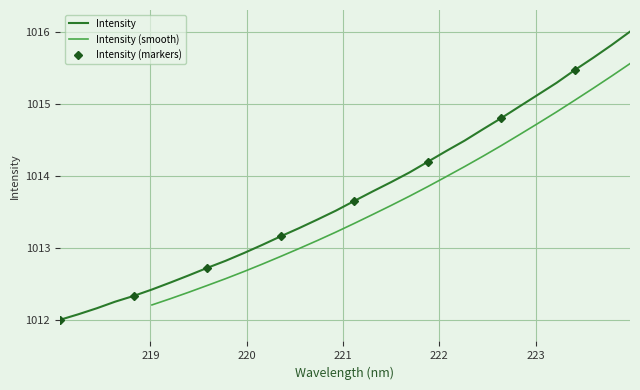

Reading left to right, extract all data points from this chart.

1012.0	1012.1	1012.2	1012.3	1012.3	1012.4	1012.5	1012.6	1012.7	1012.8	1012.9	1013.0	1013.2	1013.3	1013.4	1013.5	1013.7	1013.8	1013.9	1014.0	1014.2	1014.3	1014.5	1014.6	1014.8	1015.0	1015.1	1015.3	1015.5	1015.6	1015.8	1016.0